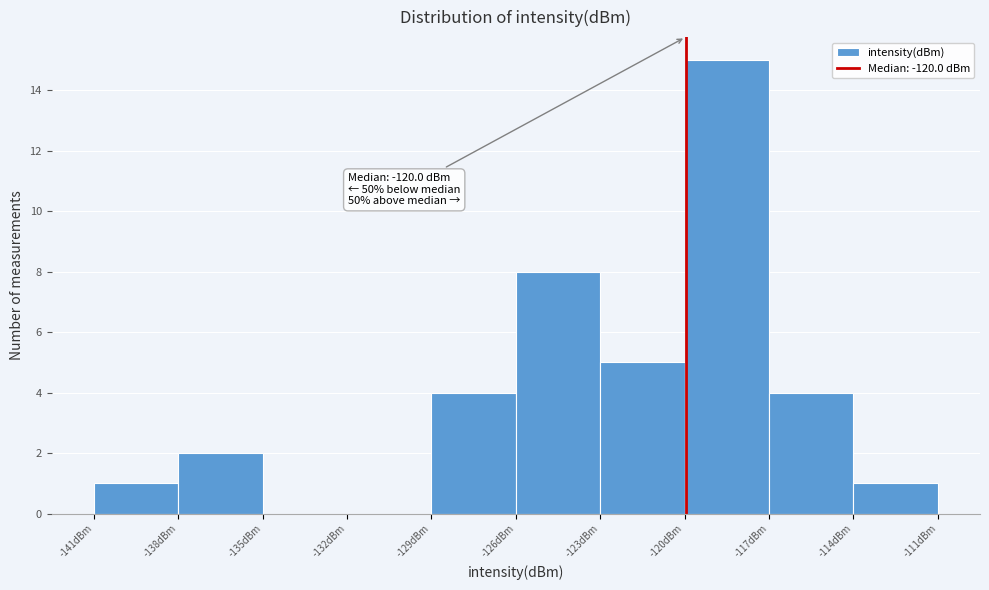

Over which range of the x-axis is the bar tallest?

-120 to -117